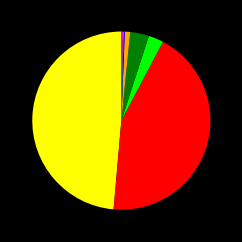

Does any single category account for the majority?

No